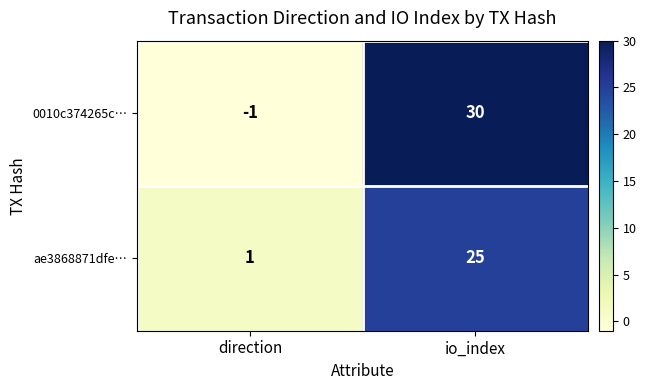

Count the number of data series in this chart.

2